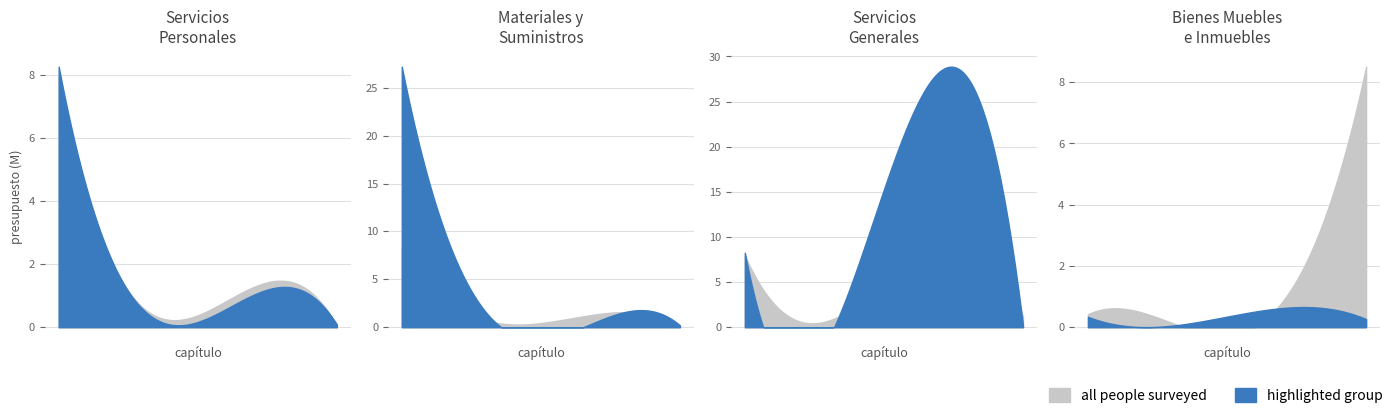

How many lines are shown in the chart?

2